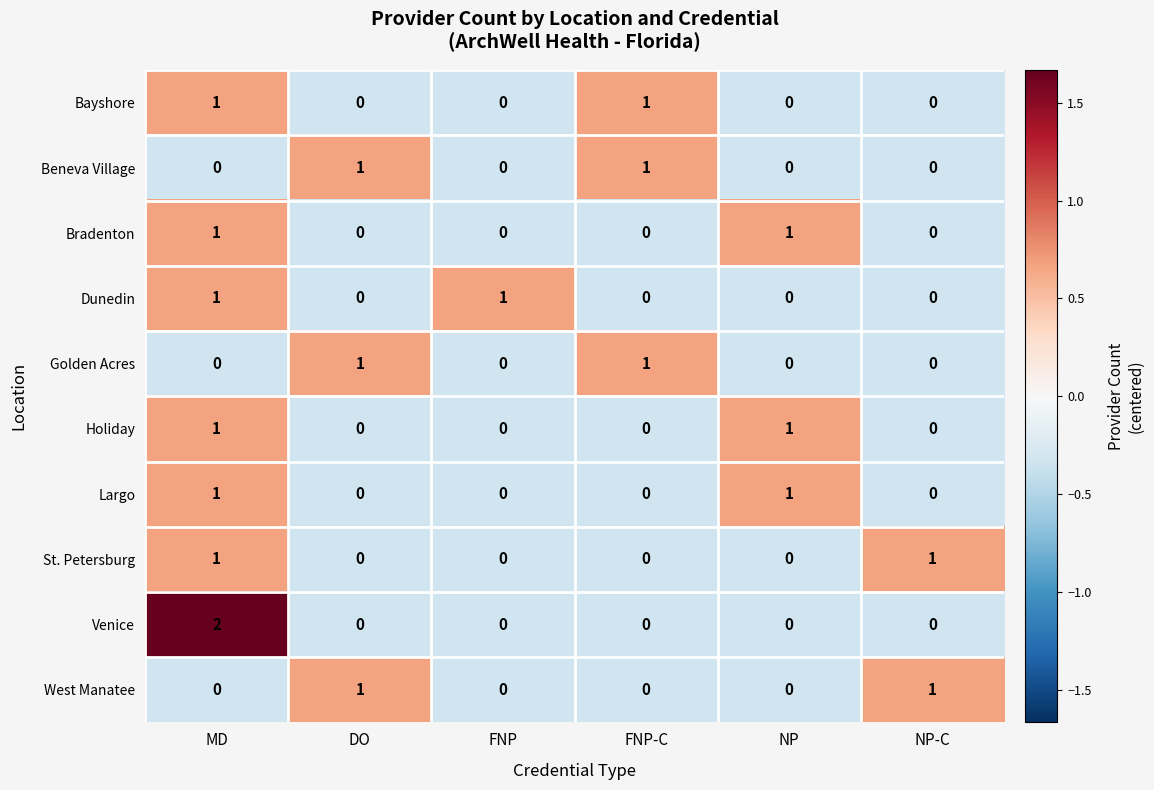

How many positive values does the Largo series have?

2